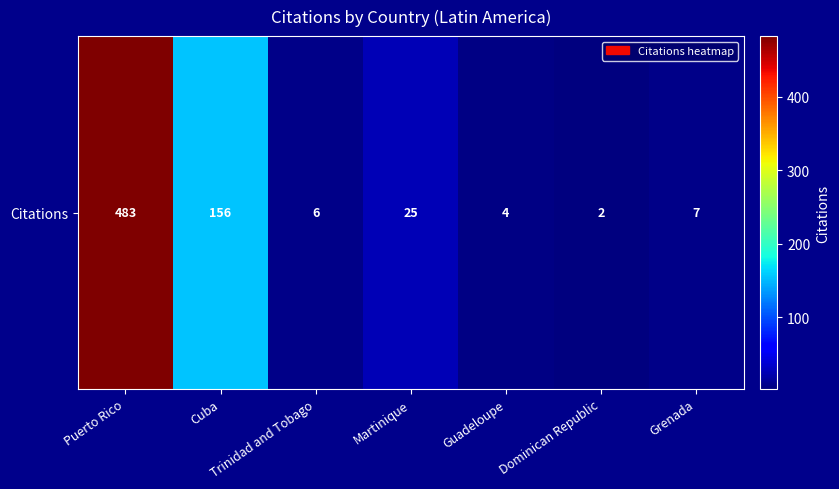

How many data points does each series have?

7